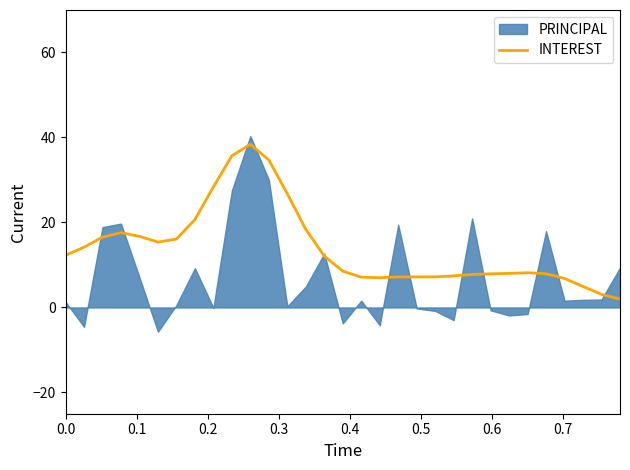

Does the chart have visible grid lines?

No